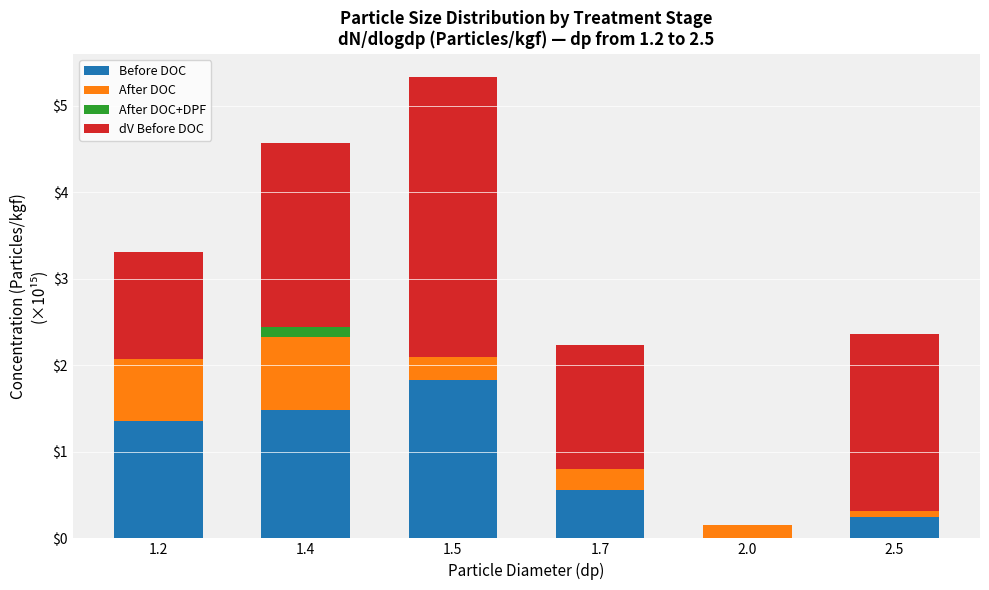

At which category is the sum across all series the highest?

1.5